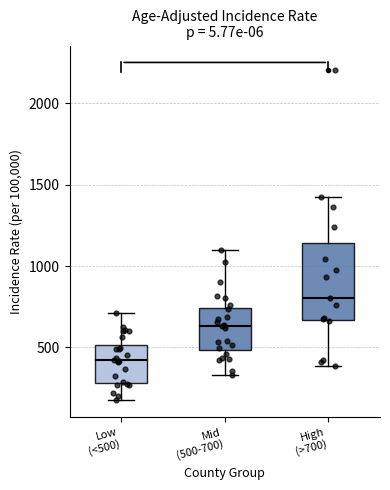

Which box's median line is the lowest?

Low (<500)